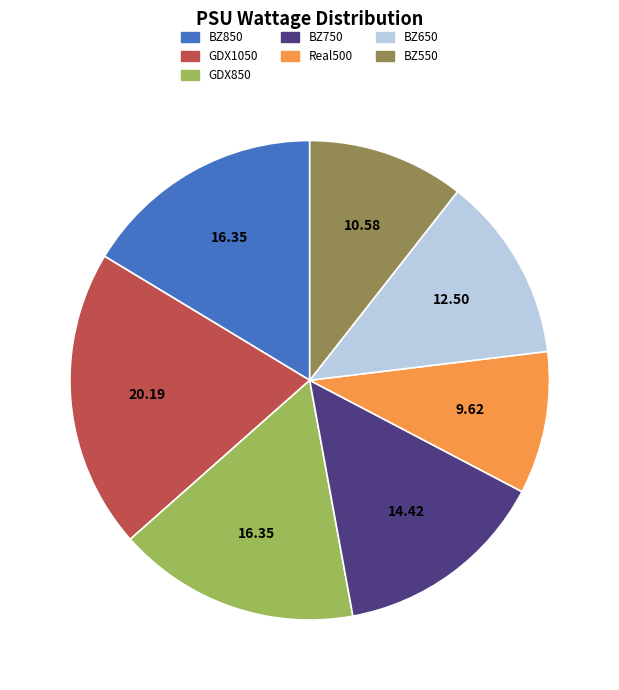

Count the number of slices in the pie.

7